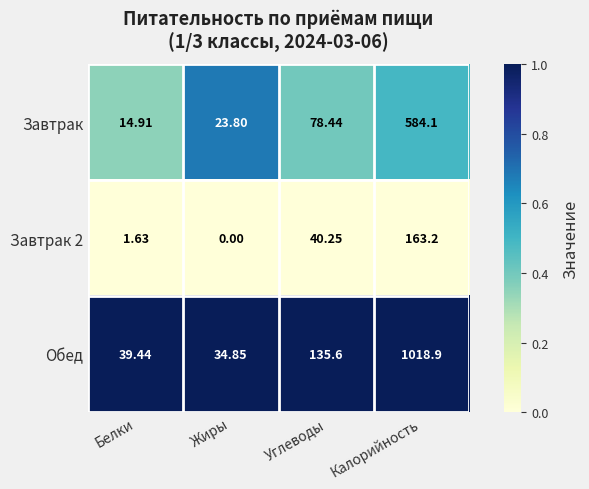

At which category is the sum across all series the highest?

Калорийность